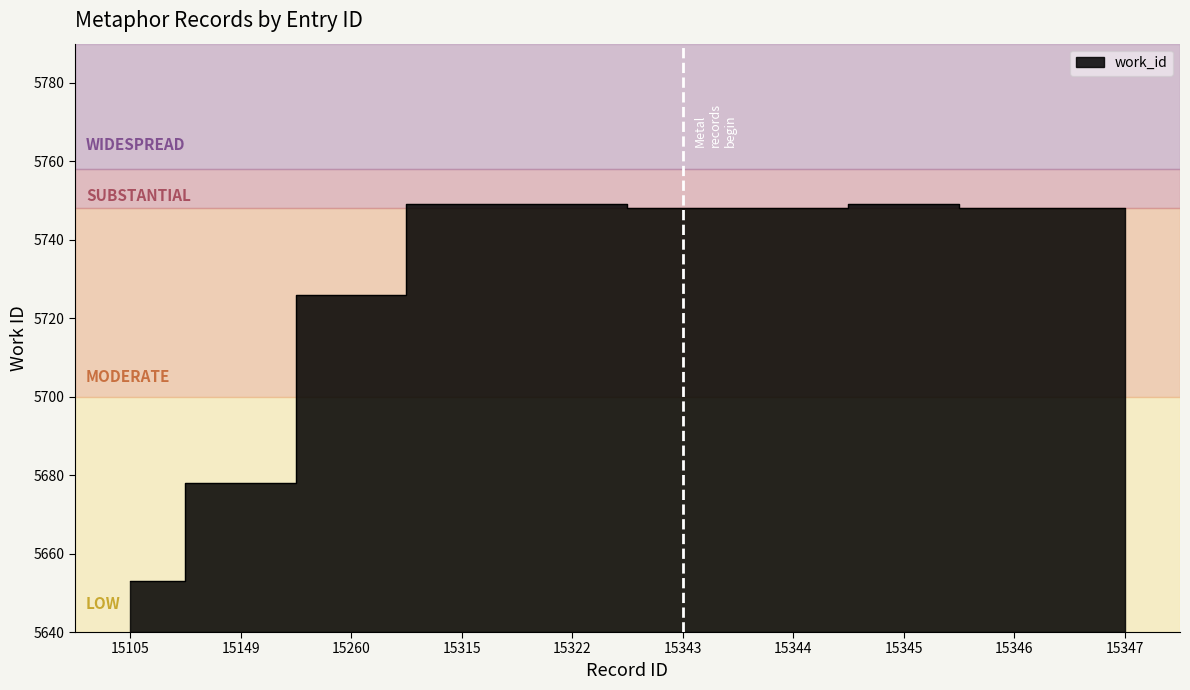

How many series are shown in this chart?

1